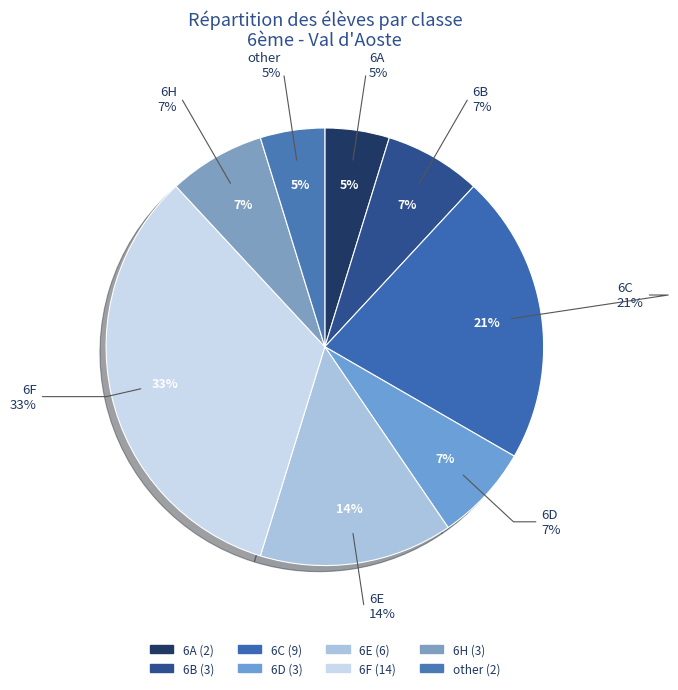

The 6H slice represents 1% of the pie. True or false?

False